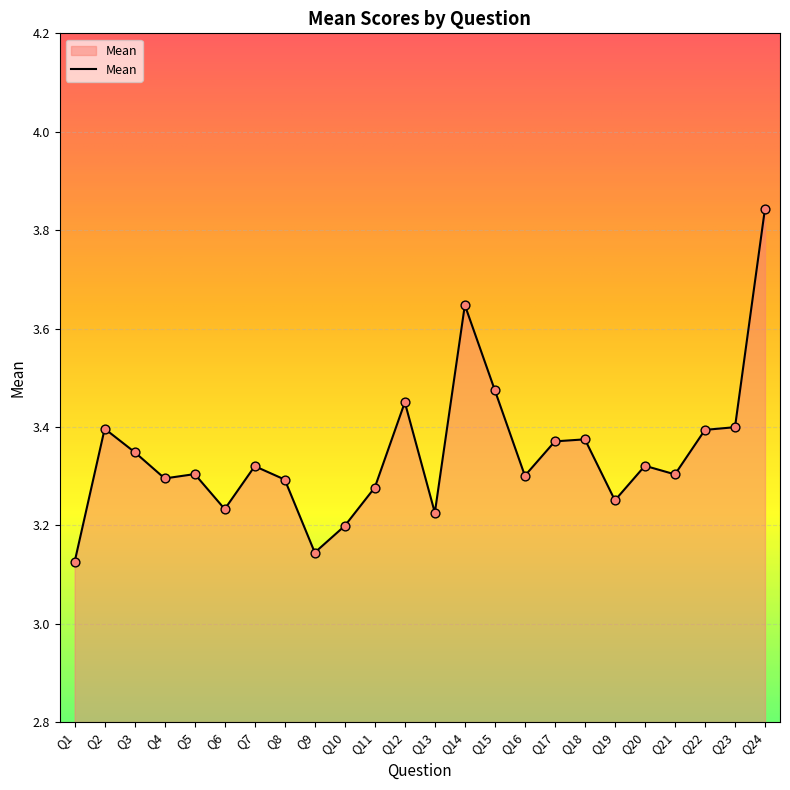

Approximately how many times larger is the value at Q19 compared to Q12?

0.9